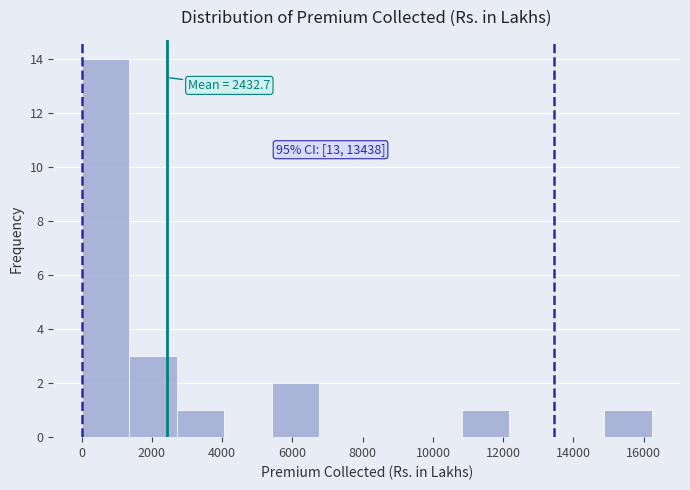

Which range on the x-axis has the tallest bar?

0 to 1400